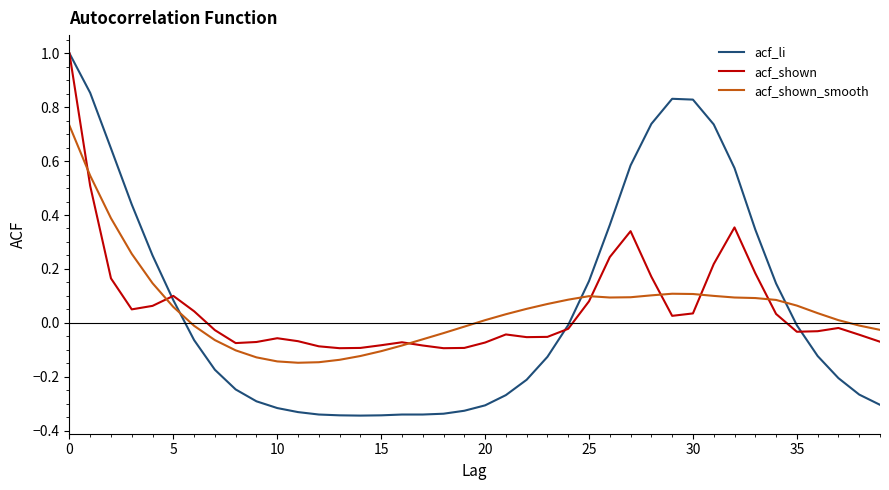

What is the maximum value shown in the chart?

1.0